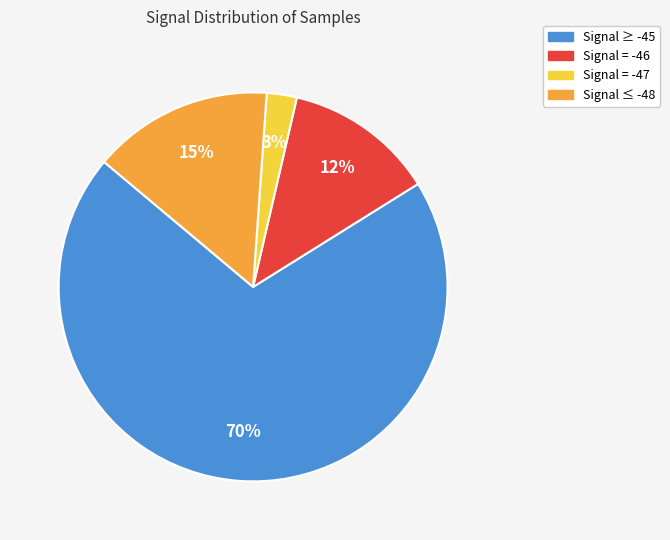

To the nearest percent, what is the difference between the largest and smallest slice percentages?

67%